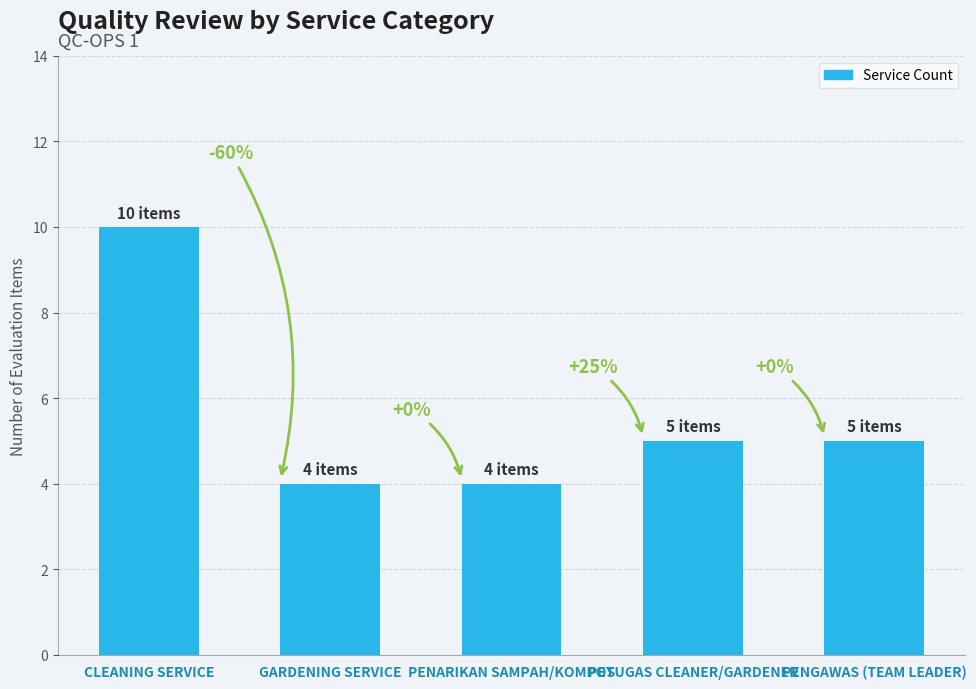

What is the difference between the maximum and minimum values?

6